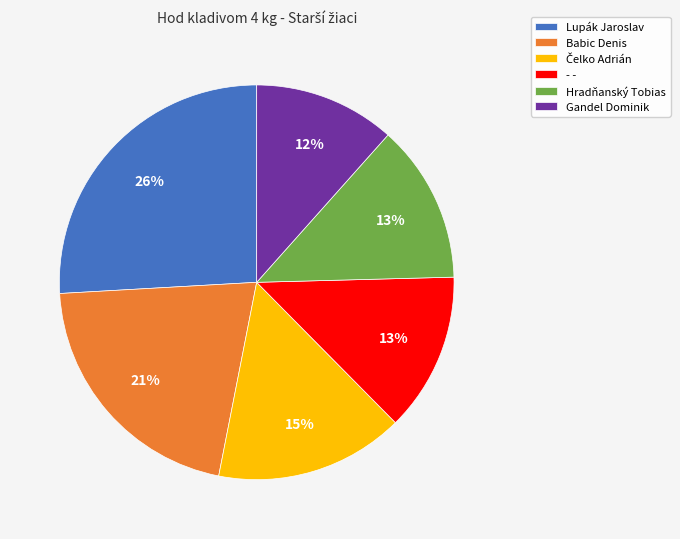

What is the largest slice in the pie chart?

Lupák Jaroslav